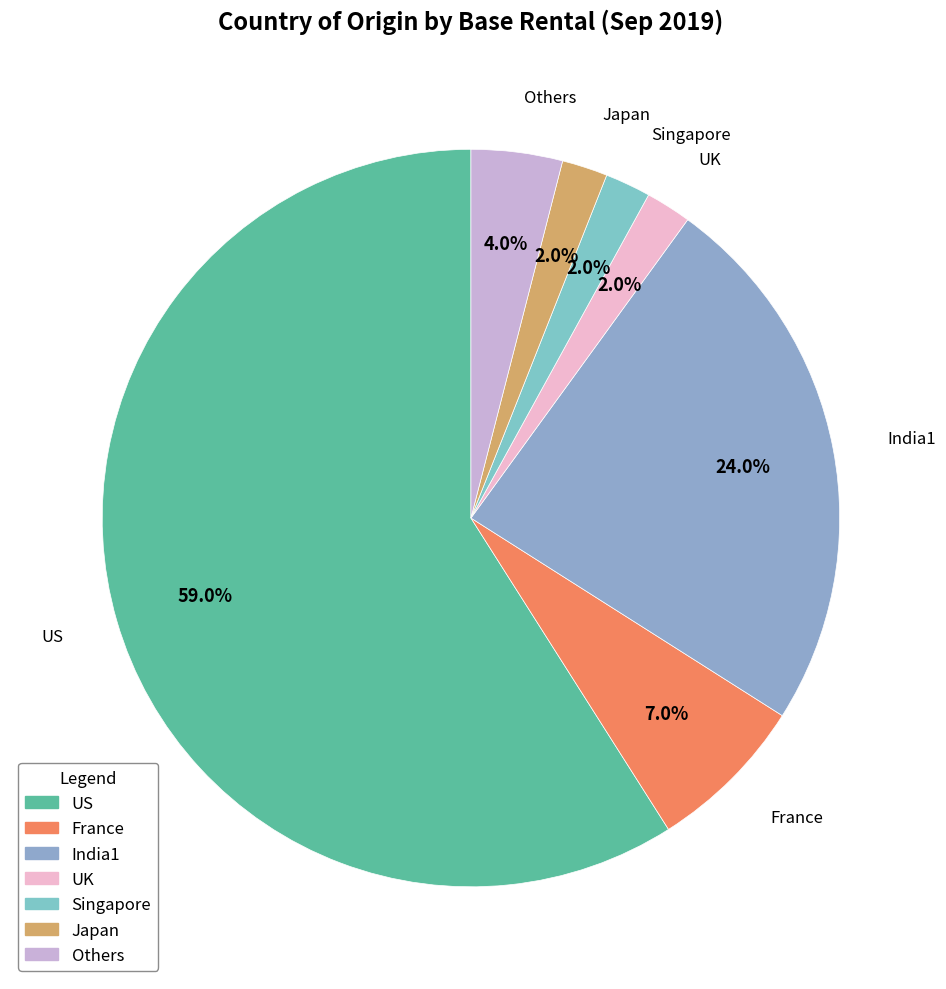

Which category has the biggest portion of the pie?

US